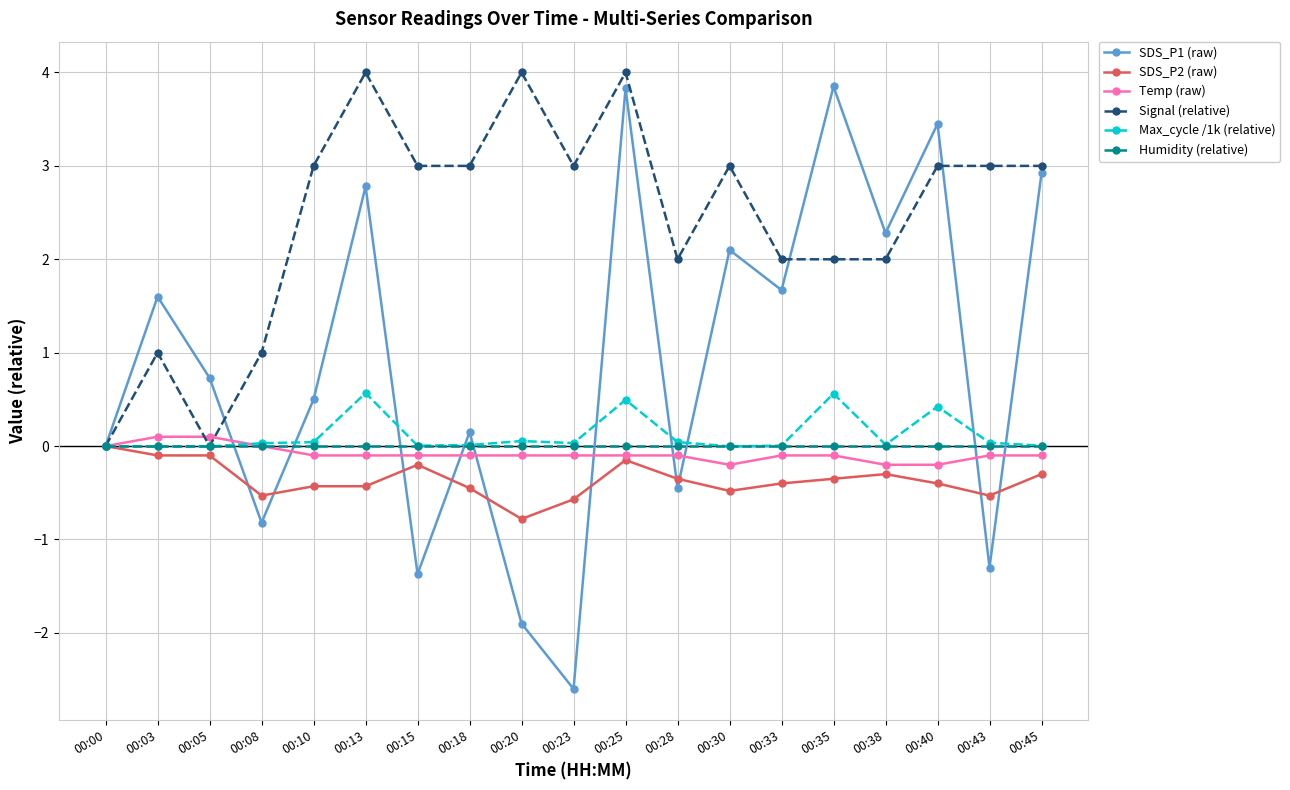

What is the spread (max minus min) of values at 00:08?

1.8